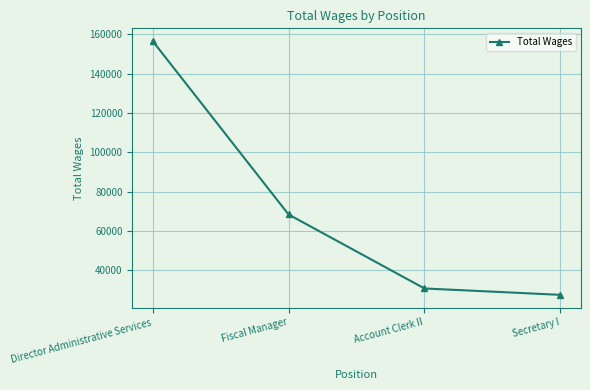

How many data points does each series have?

4